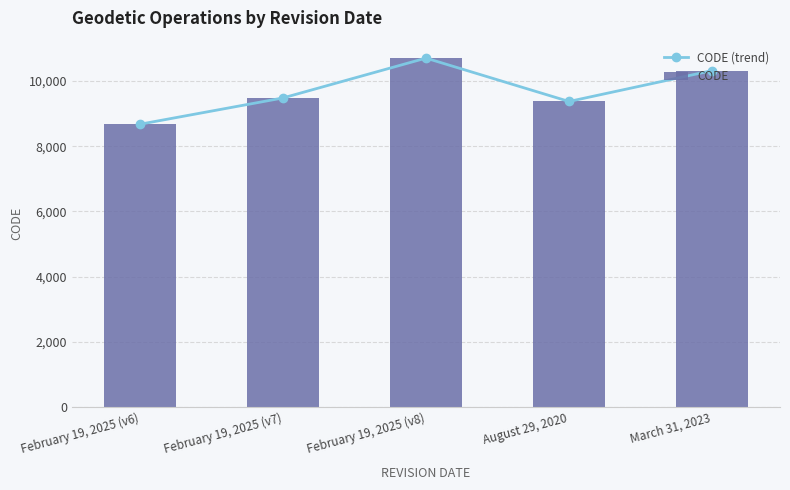

What is the difference between the second highest and minimum values in the CODE (trend) series?

1647